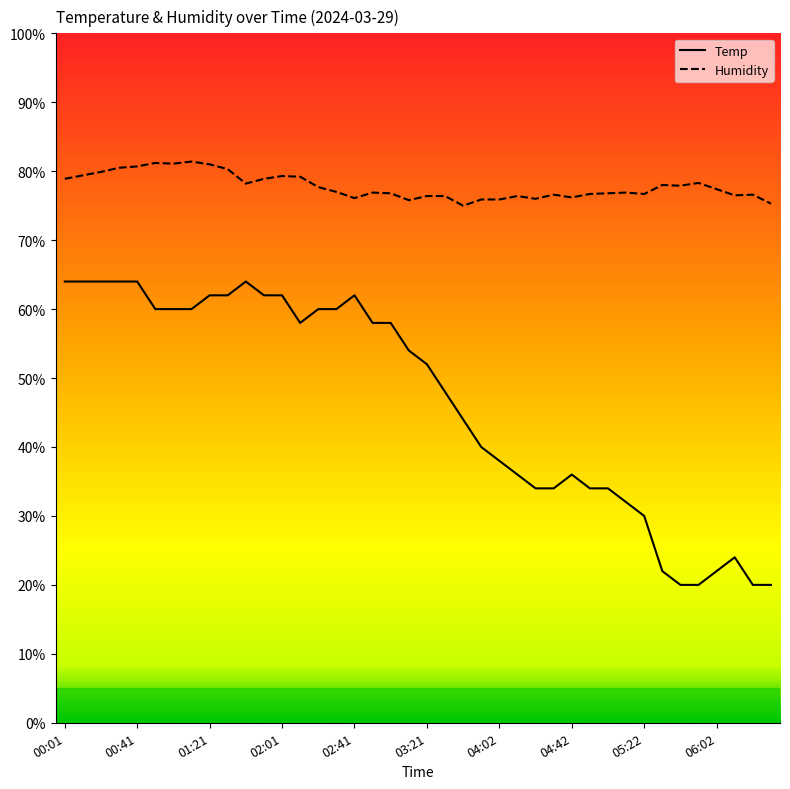

Does the chart display data point markers on the line(s)?

No